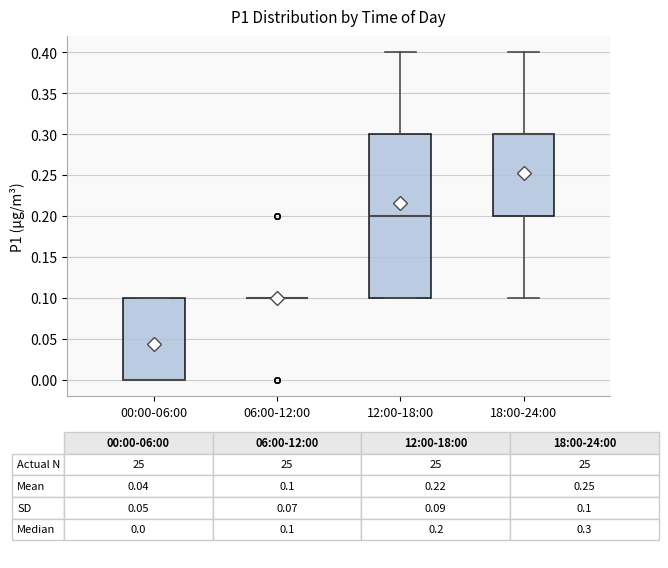

Reading left to right, transcribe this box plot: for each box, give where its median line is, the range the box spans, and where its two whiskers end, as read against the y-axis. The values are not printed on the chart, so give them approximately, as read against the axis.

00:00-06:00: median 0.0 (drawn on the box's lower edge), box 0.0 to 0.1, whiskers 0.0 to 0.1
06:00-12:00: box collapsed to a line at 0.1, whiskers 0.1 to 0.1
12:00-18:00: median 0.2, box 0.1 to 0.3, whiskers 0.1 to 0.4
18:00-24:00: median 0.3 (drawn on the box's upper edge), box 0.2 to 0.3, whiskers 0.1 to 0.4